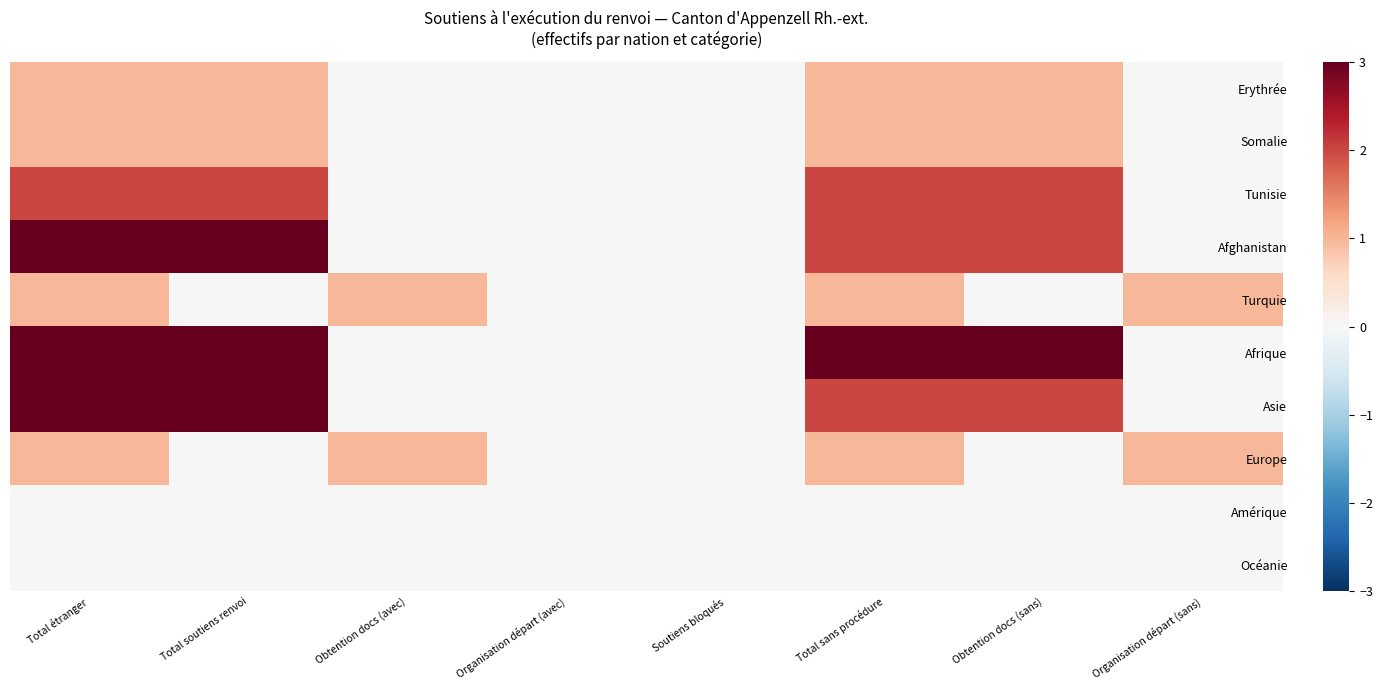

Which has a higher value, Total soutiens renvoi or Organisation départ (sans)?

Total soutiens renvoi